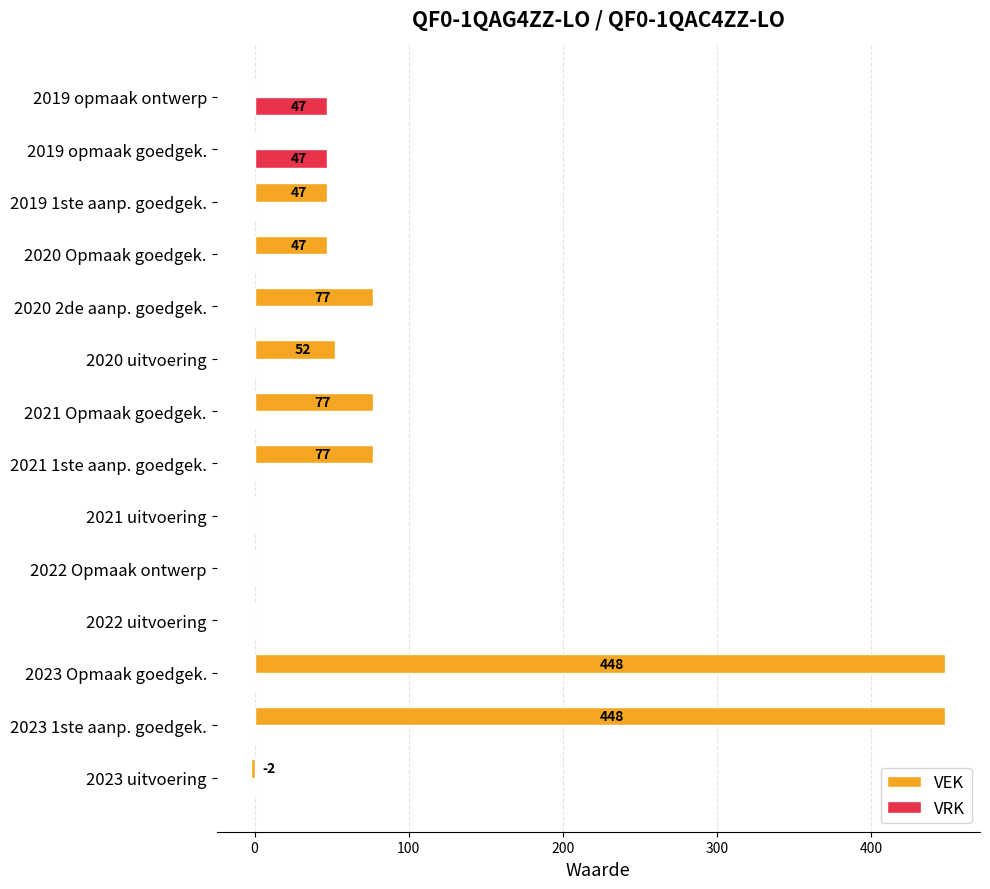

Is the value of VRK at 2020 Opmaak goedgek. greater than the value of VEK at 2020 uitvoering?

No